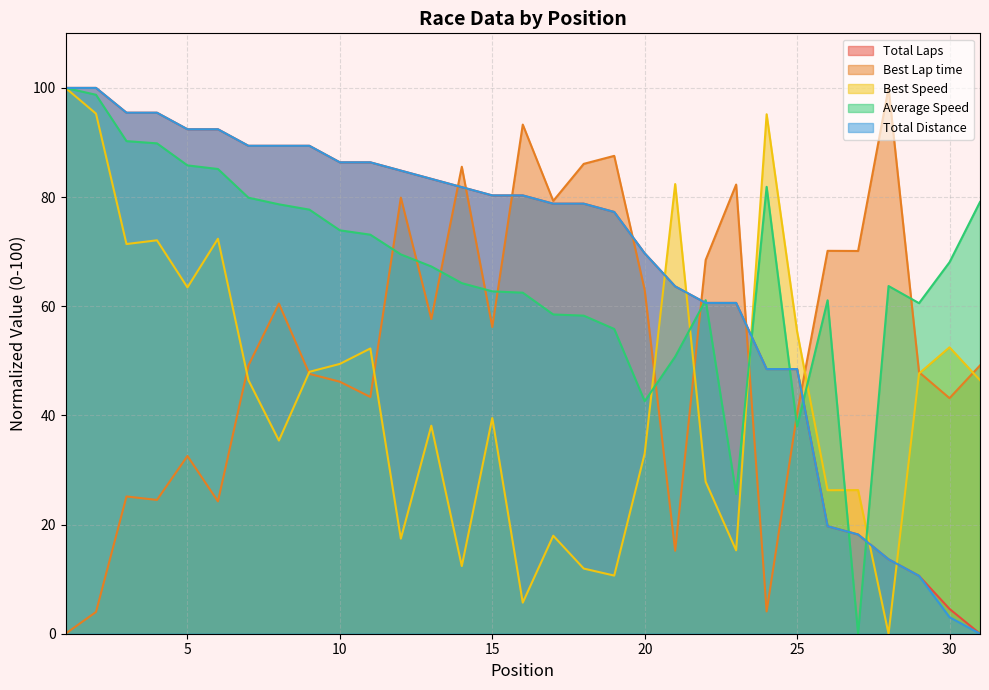

The value of Total Distance at 1 is 100.0. True or false?

True